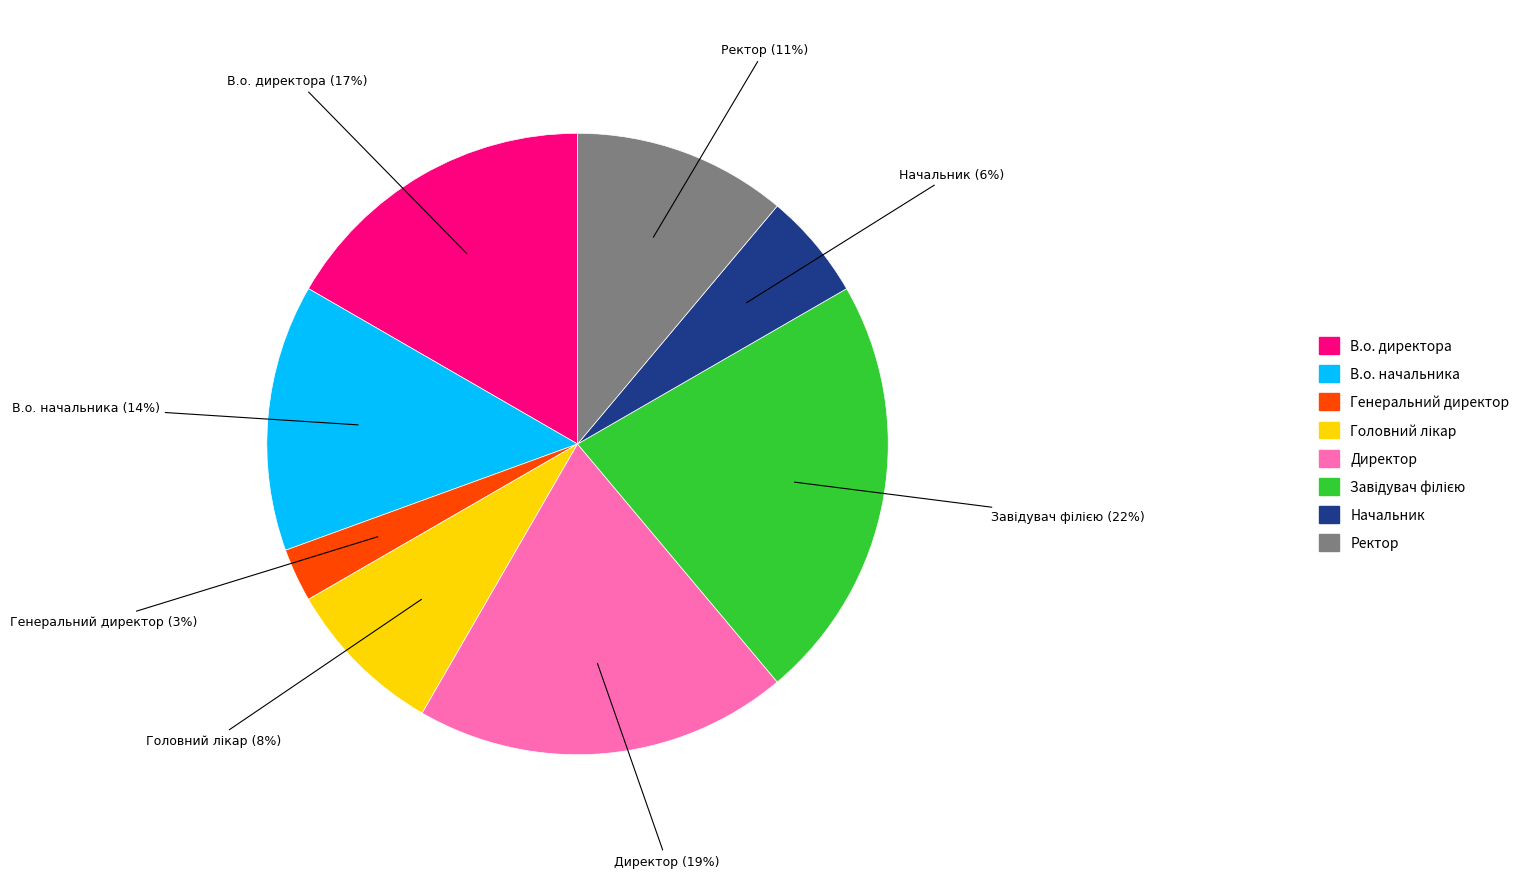

Combined, do В.о. начальника and Генеральний директор account for over 50%?

No